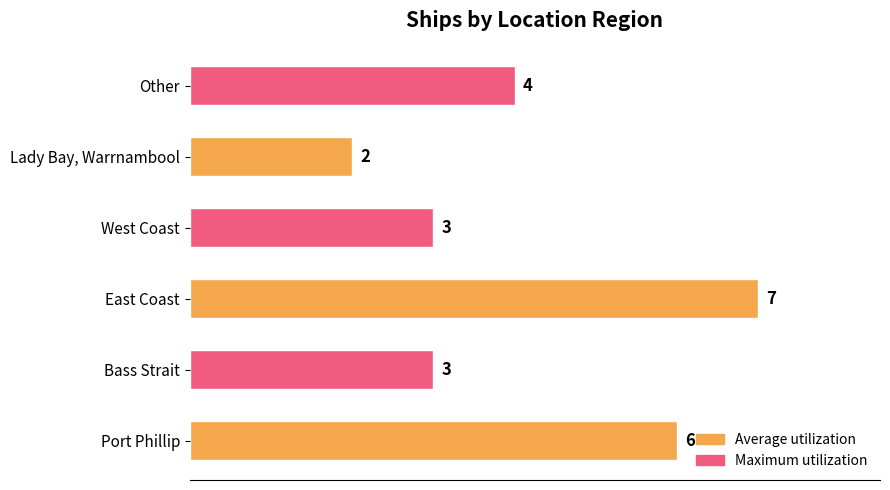

How many values are below 4?

3